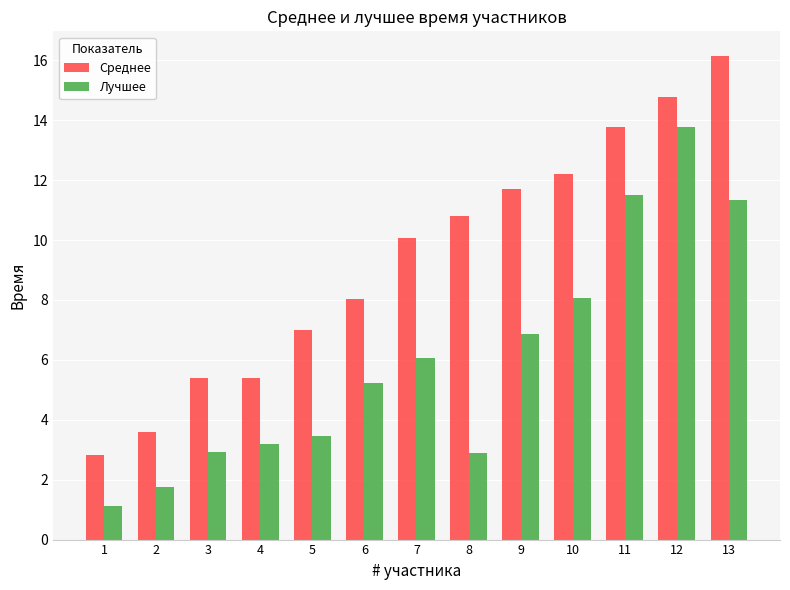

Reading left to right, extract all data points from this chart.

Среднее: 2.8	3.6	5.4	5.4	7.0	8.0	10.1	10.8	11.7	12.2	13.8	14.8	16.2
Лучшее: 1.1	1.8	2.9	3.2	3.5	5.2	6.1	2.9	6.9	8.1	11.5	13.8	11.3